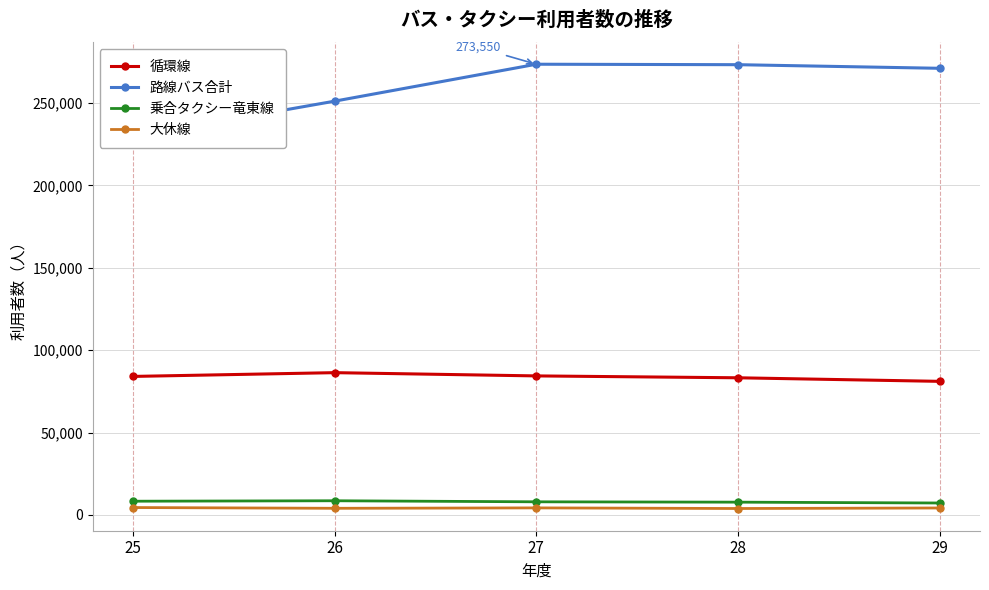

Which has a higher value, 27 or 28?

27